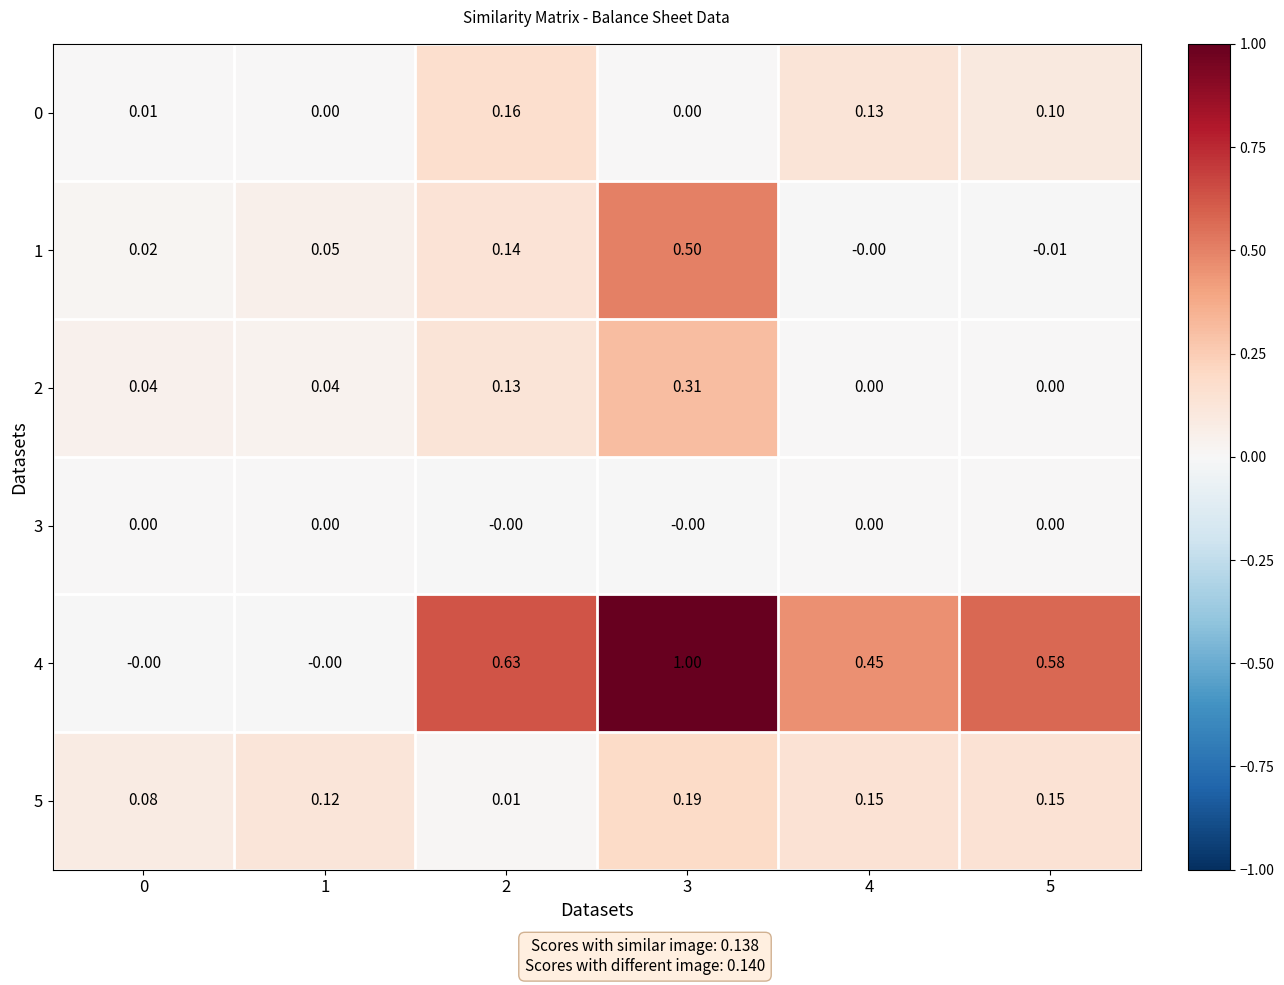

Which series has the widest spread of values?

4